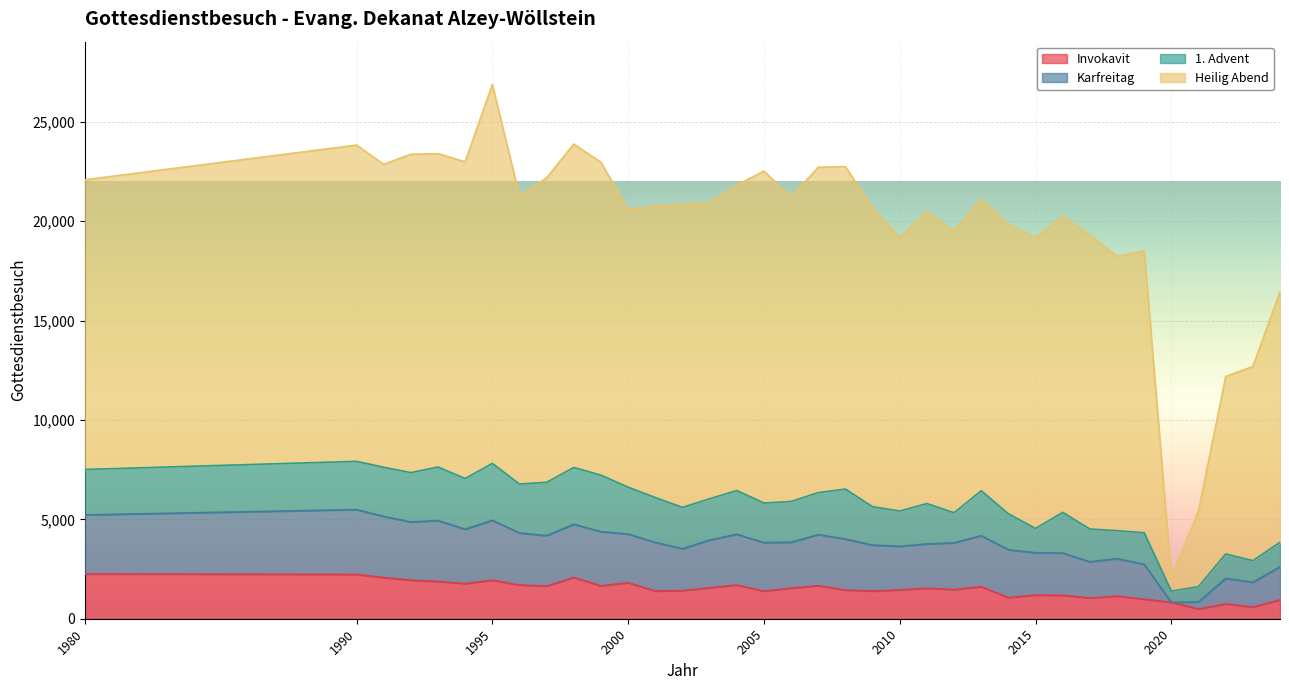

At which category is the sum across all series the highest?

1995